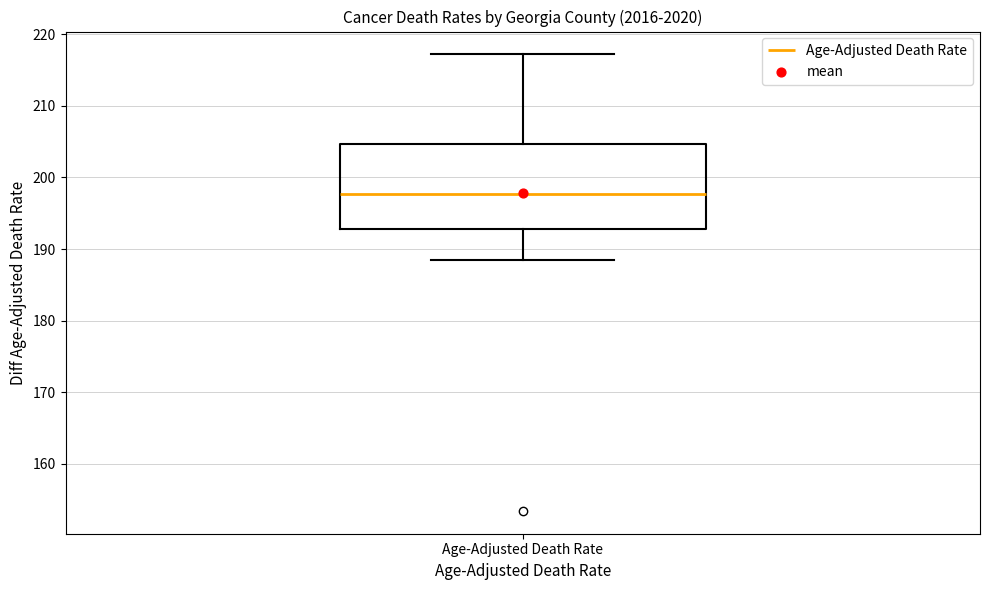

Transcribe this box plot: give where the median line is, the range the box spans, and where the two whiskers end, as read against the y-axis. The values are not printed on the chart, so give them approximately, as read against the axis.

median 198, box 193 to 205, whiskers 189 to 217